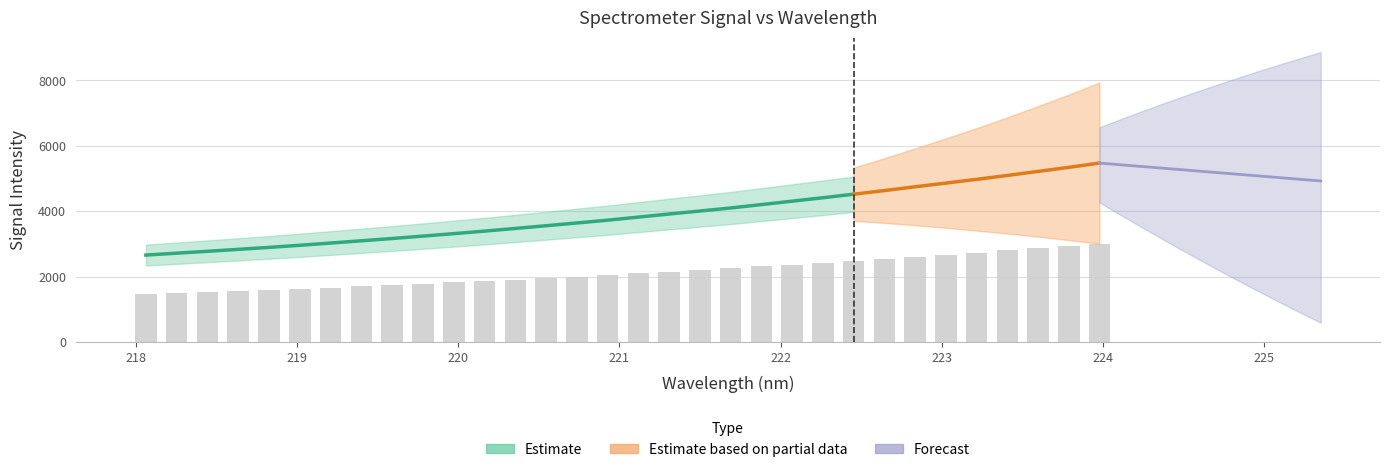

What is the average value?

2132.0